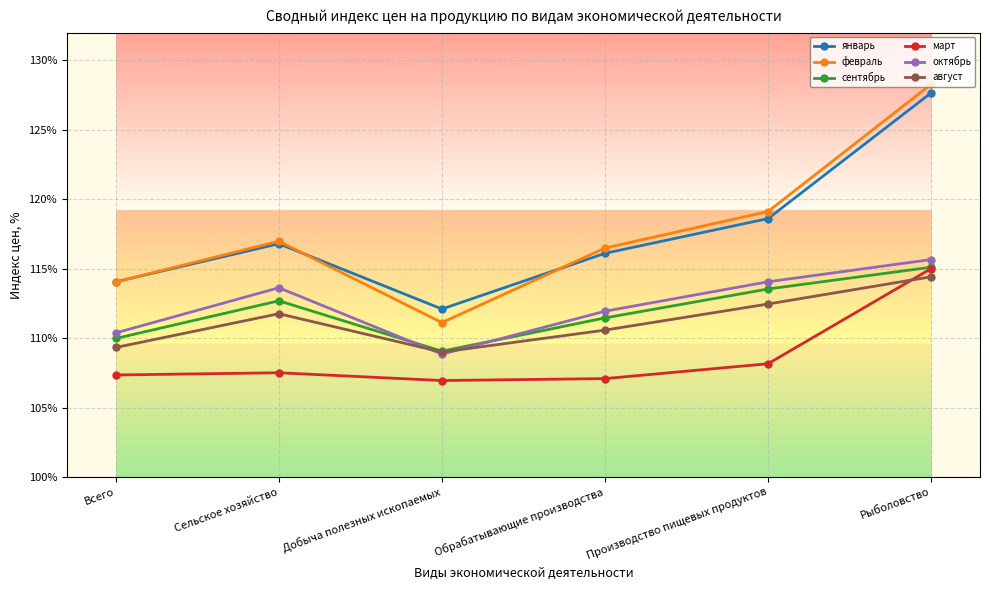

Where is the first local minimum for январь?

Добыча полезных ископаемых